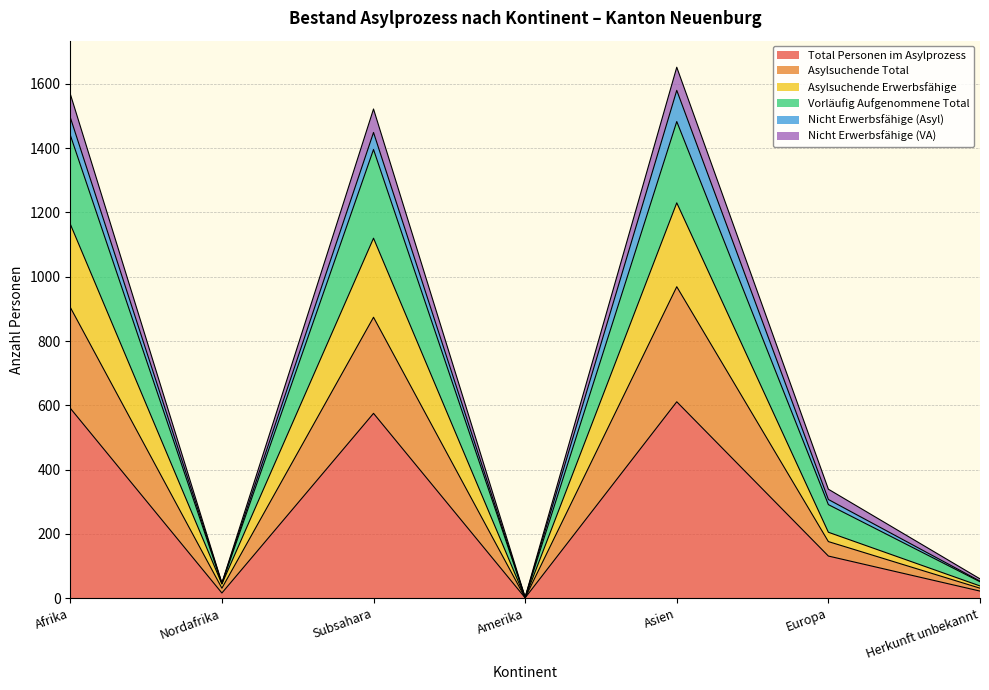

What is the label of the 6th point from the left?

Europa